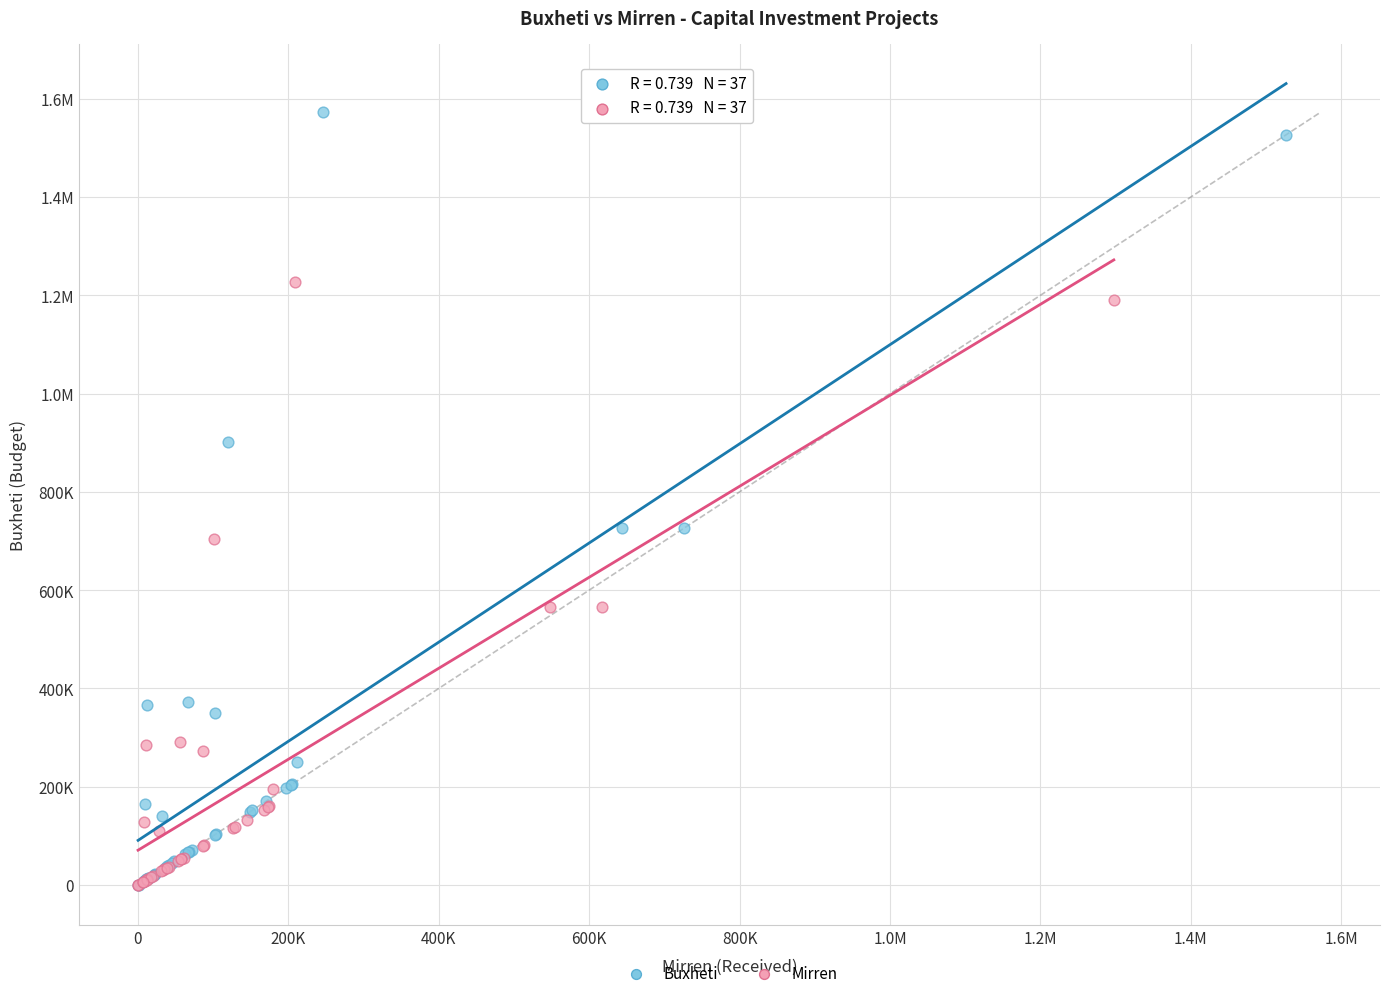

What are all the series names shown in the legend?

Buxheti, Mirren